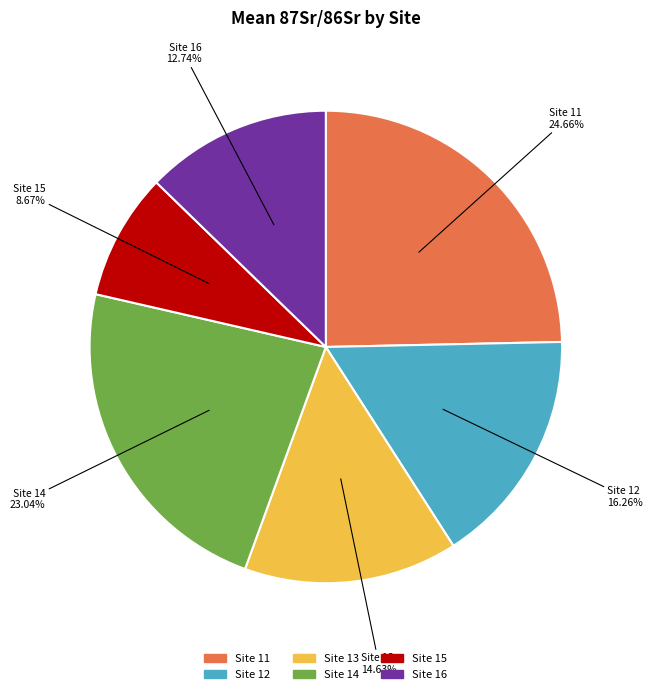

Is there a majority slice in this chart?

No